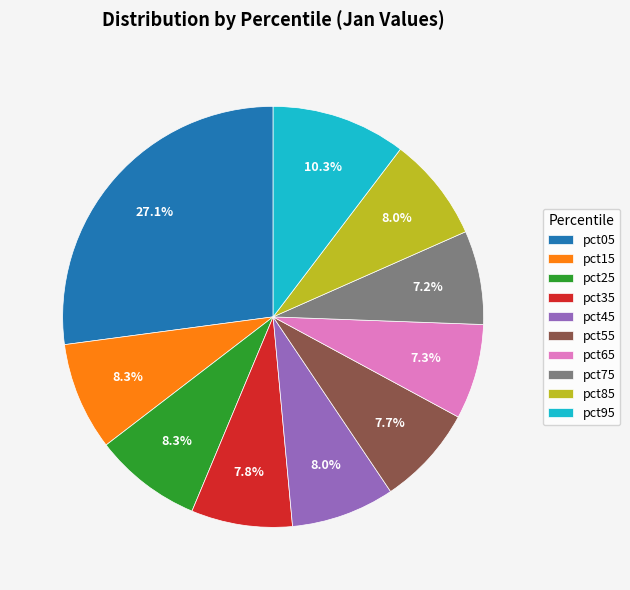

Which category has the biggest portion of the pie?

pct05